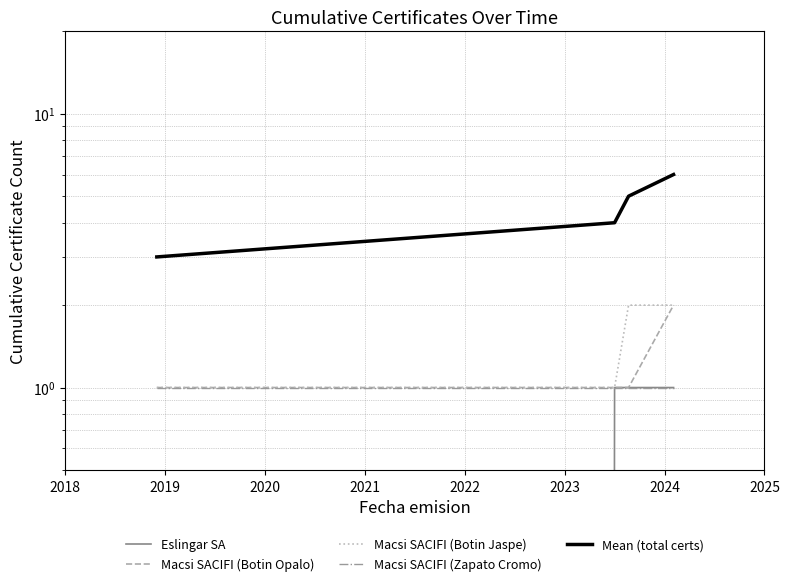

What is the sum of the Eslingar SA values at 2019 and 2018?

1